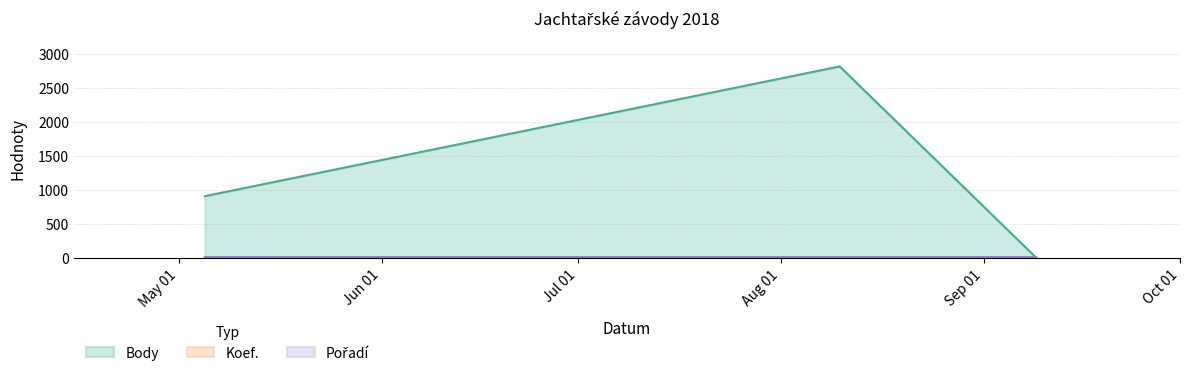

How many lines are shown in the chart?

3